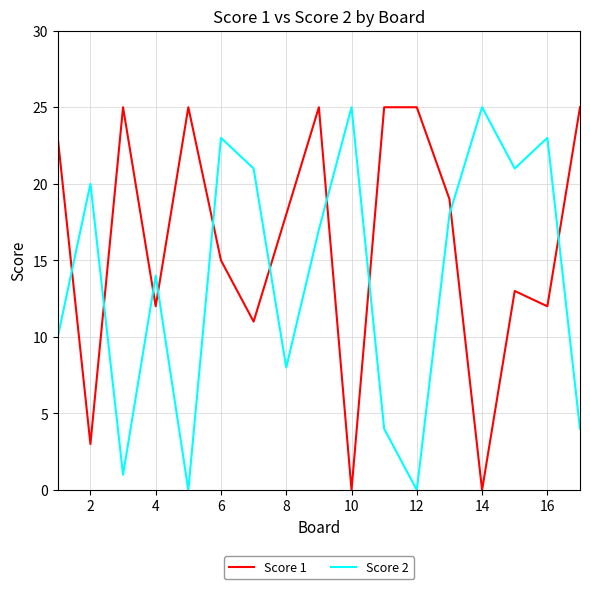

True or false: Score 1 and Score 2 intersect in this chart.

True